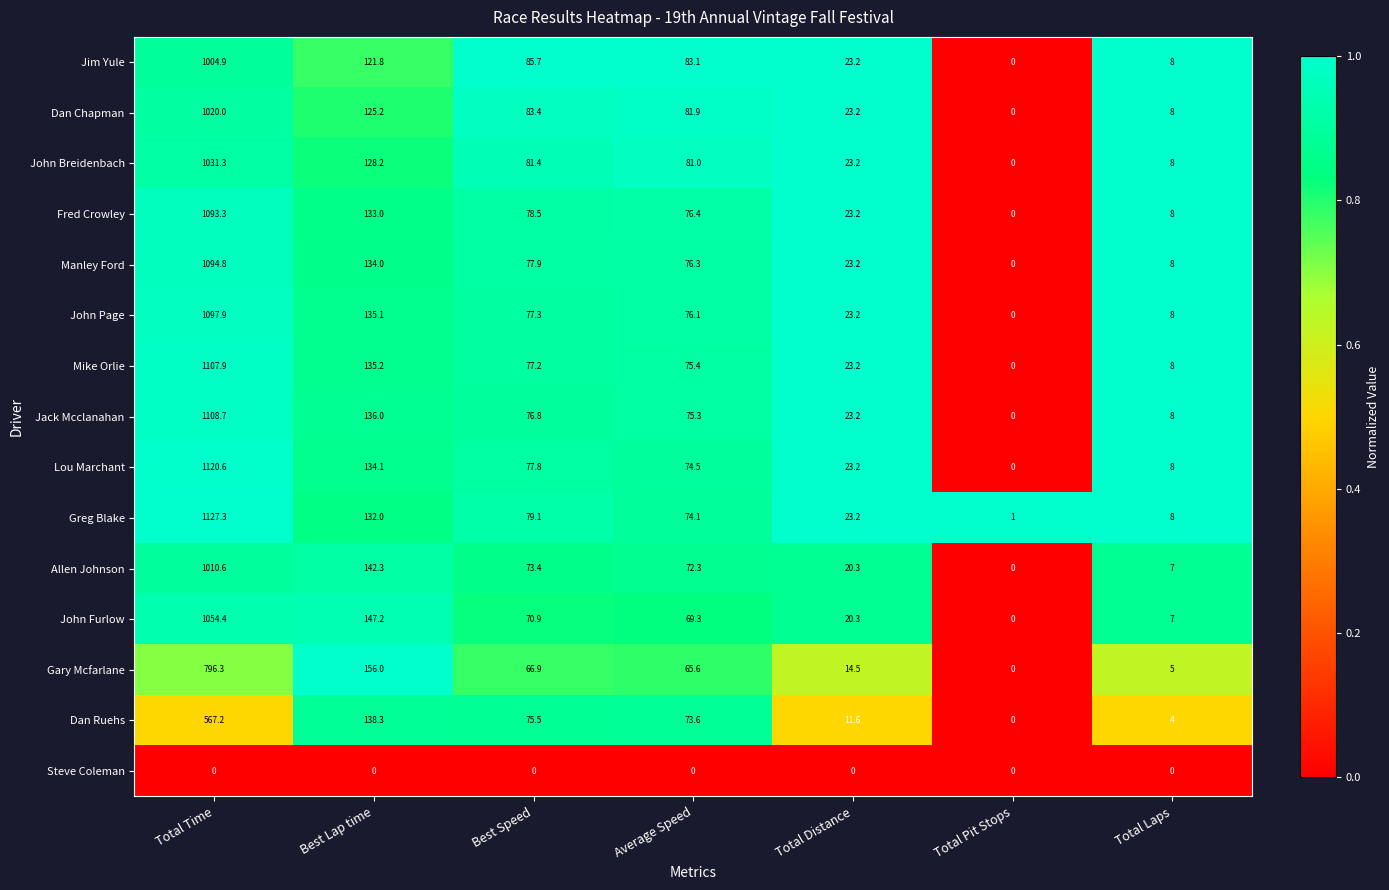

Which series has the widest spread of values?

Greg Blake